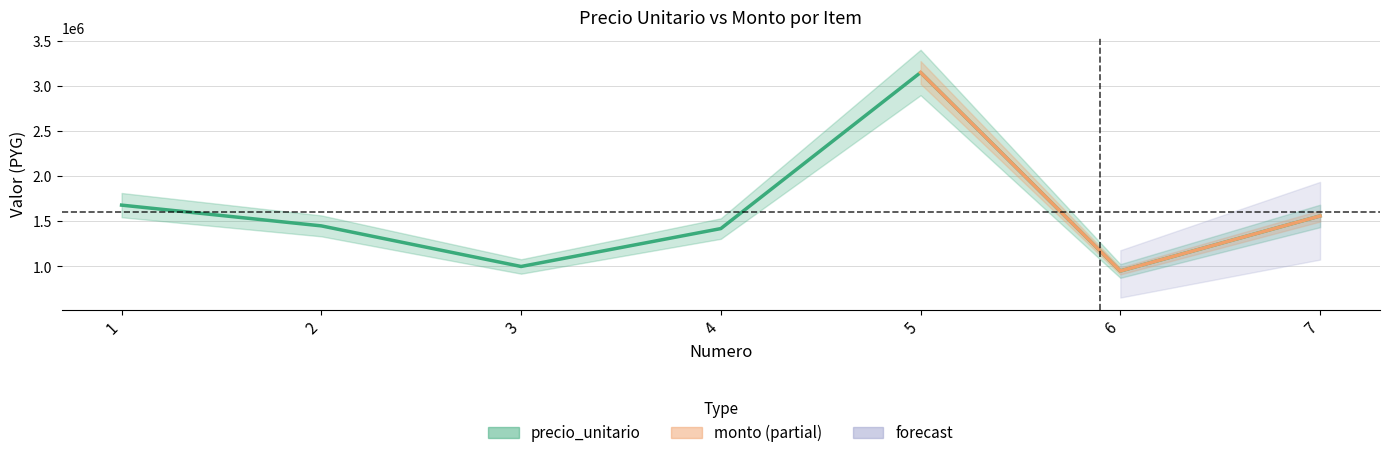

What is the difference between the maximum and minimum values?

2200000